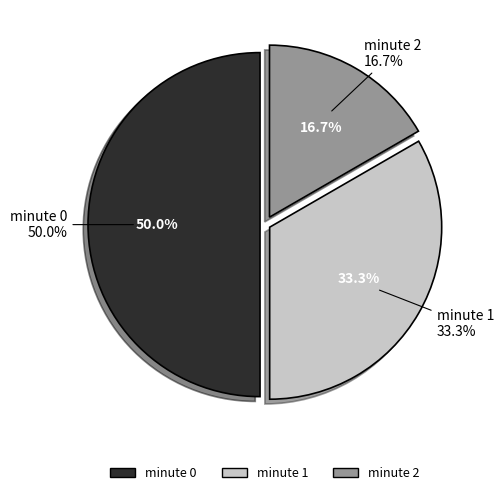

Which slice is the smallest?

2